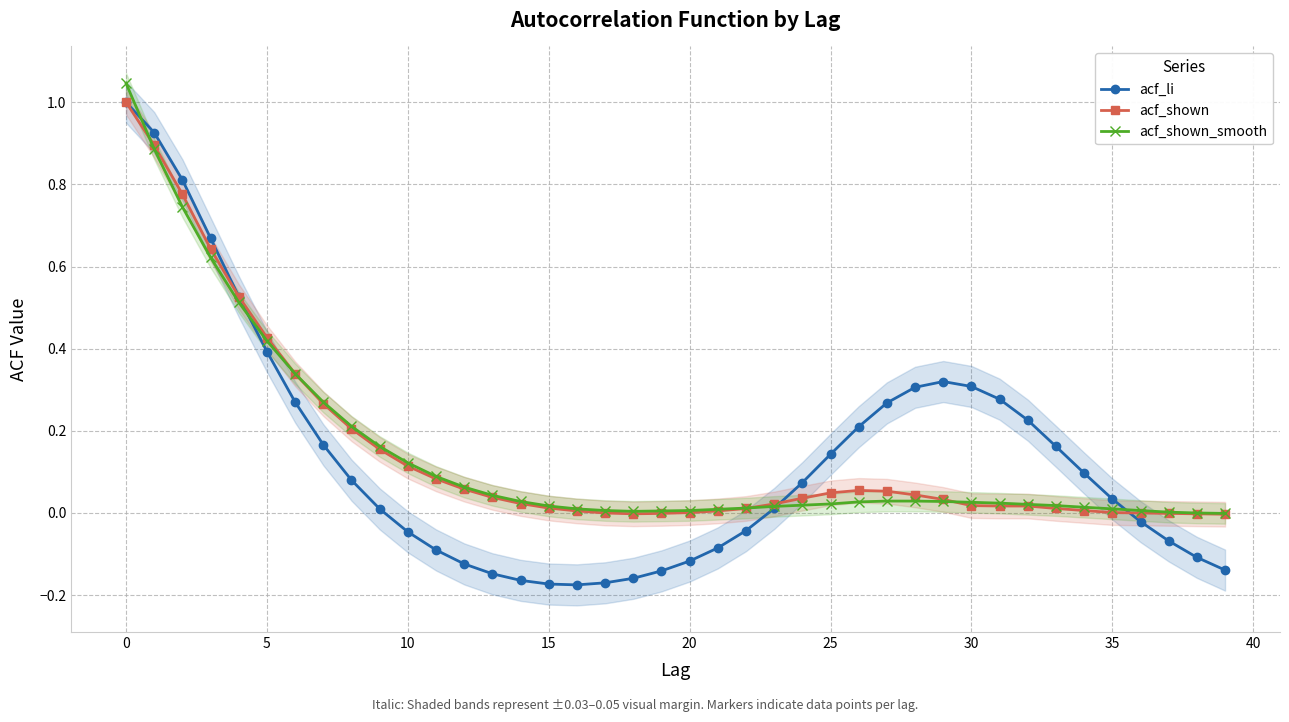

What is the difference between the maximum and minimum values in the acf_shown_smooth series?

1.0